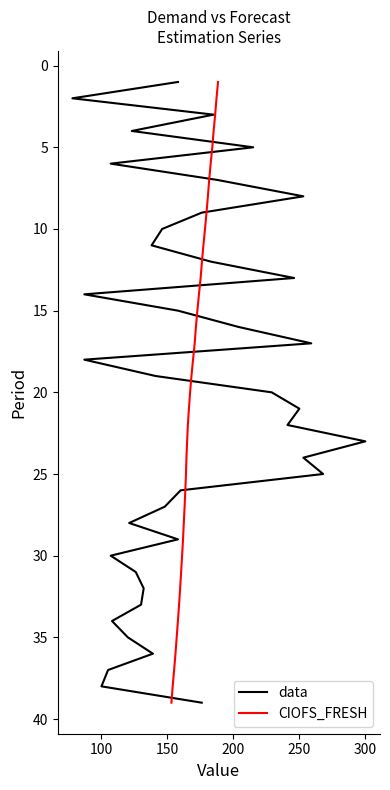

Which series has the largest range (max minus min)?

data